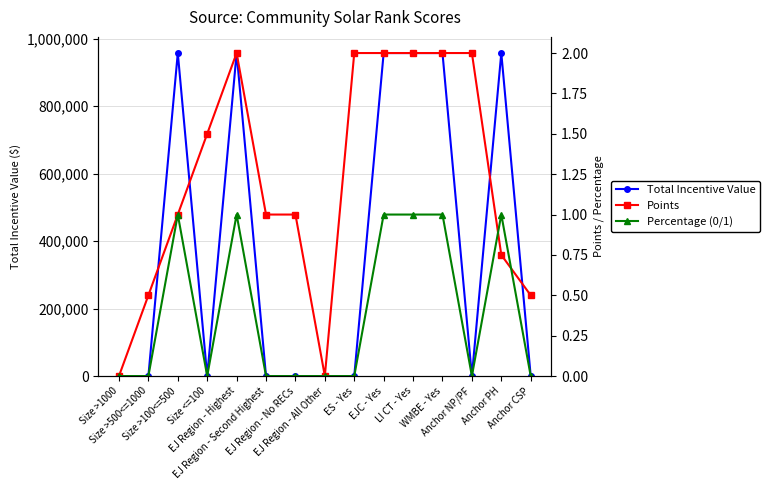

Where is the first local maximum for Percentage (0/1)?

Size >100<=500